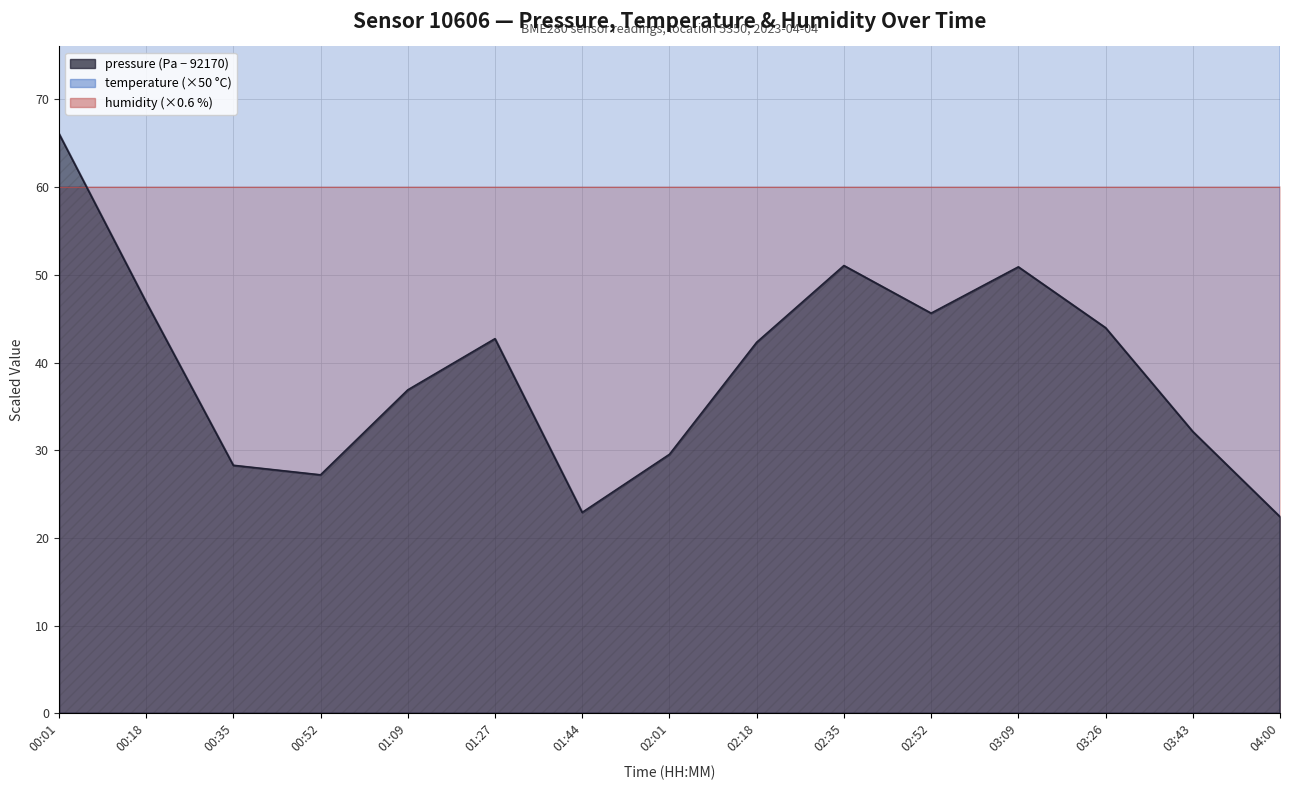

What is the difference between the maximum and minimum values in the temperature series?

16.0